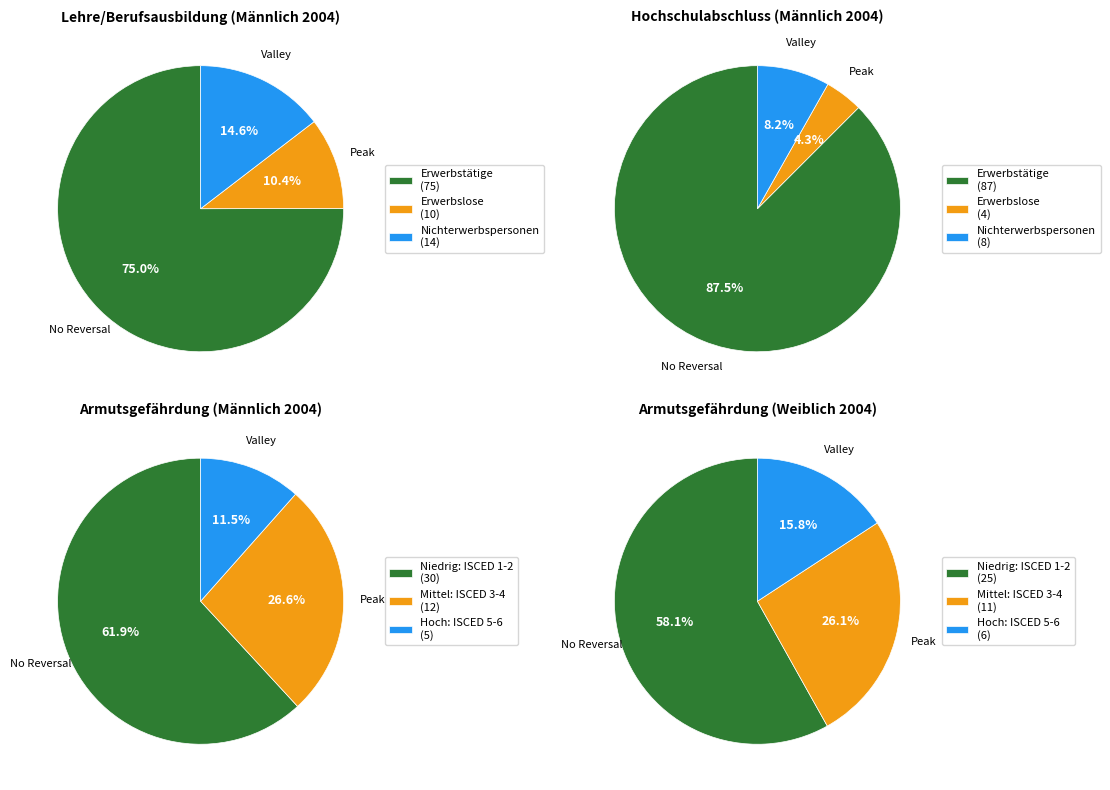

How many slices are in this pie chart?

3